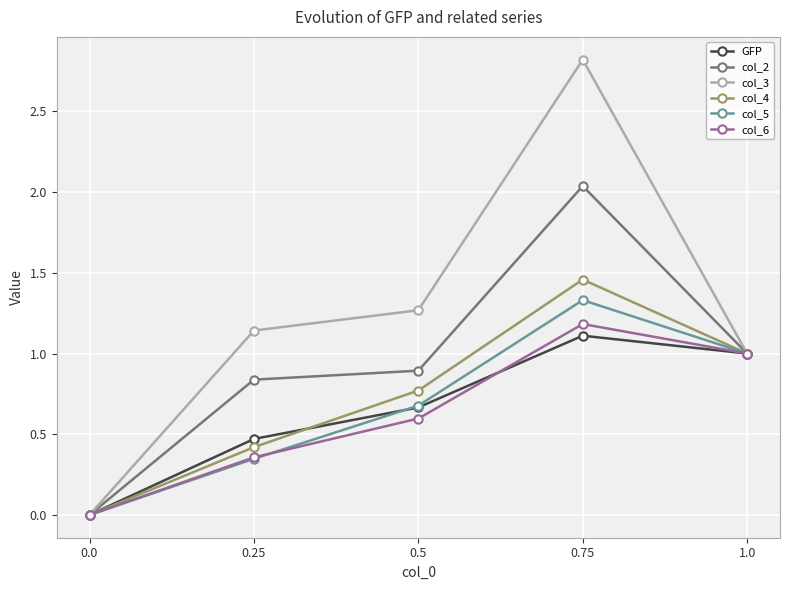

What is the greatest value displayed?

2.8